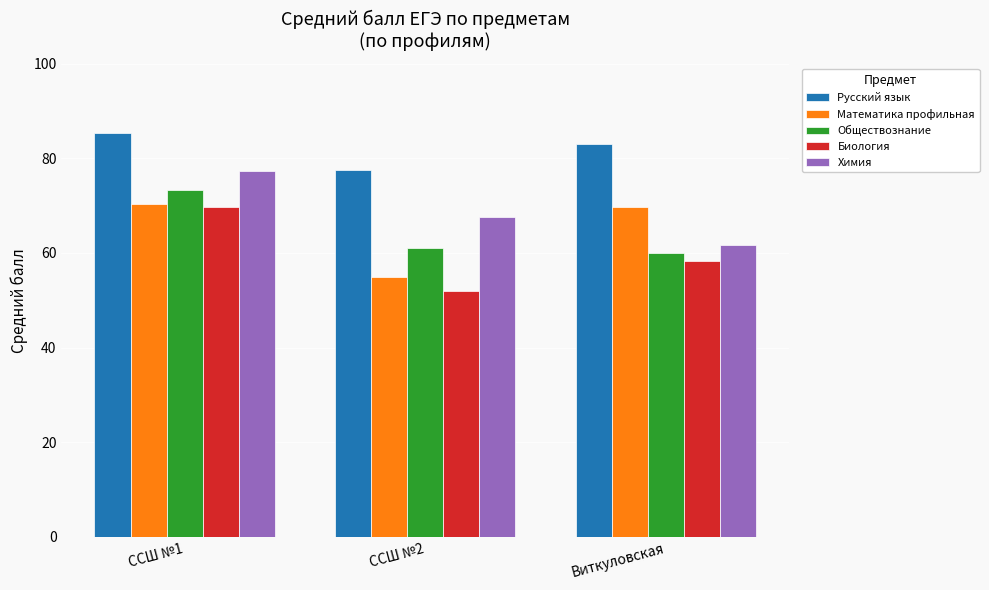

What is the sum of all Биология values?

180.1